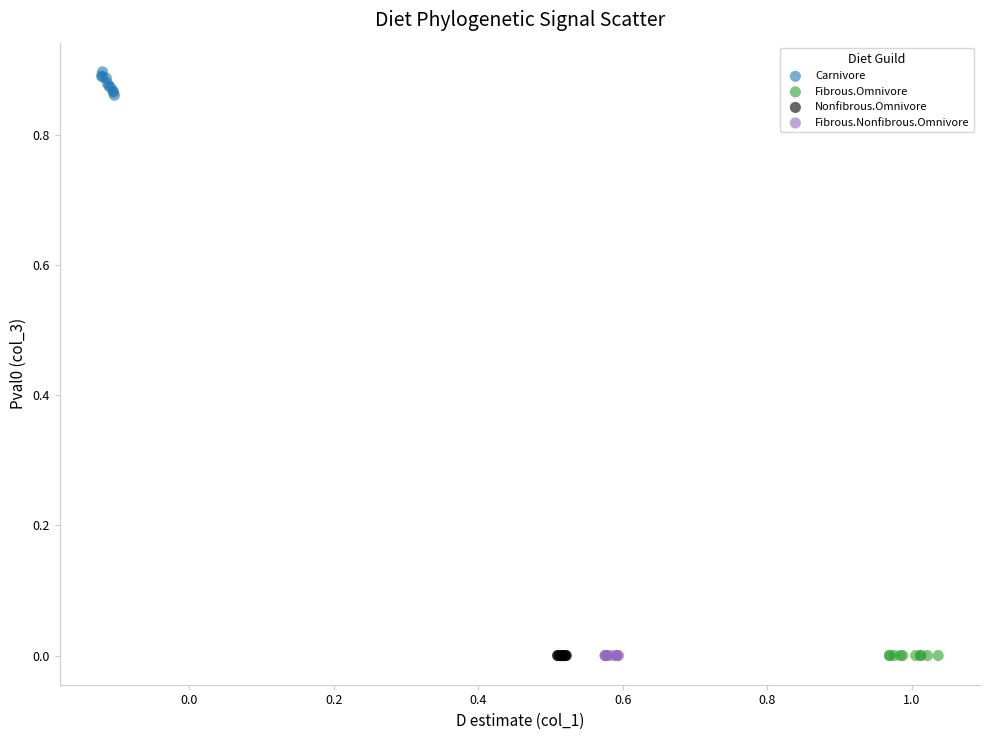

Which series contains the highest Y value?

Carnivore